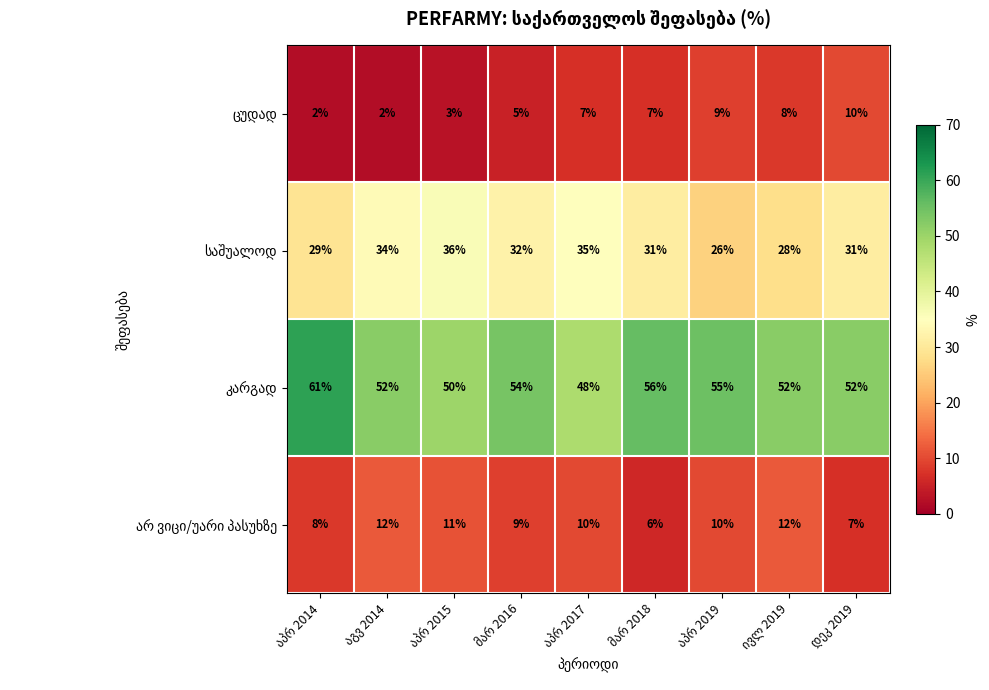

At how many categories does at least one series exceed 23?

9